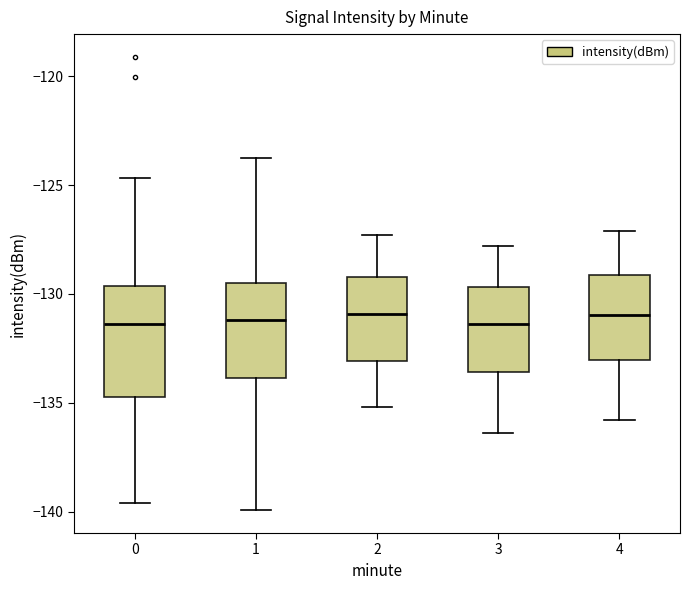

Reading left to right, read every box against the y-axis: the position of its median line, the range the box covers, and the ends of its whiskers. The values are not printed on the chart, so give them approximately, as read against the axis.

0: median -131.5, box -135.0 to -129.5, whiskers -139.5 to -124.5
1: median -131.0, box -134.0 to -129.5, whiskers -140.0 to -124.0
2: median -131.0, box -133.0 to -129.0, whiskers -135.0 to -127.5
3: median -131.5, box -133.5 to -129.5, whiskers -136.5 to -128.0
4: median -131.0, box -133.0 to -129.0, whiskers -136.0 to -127.0